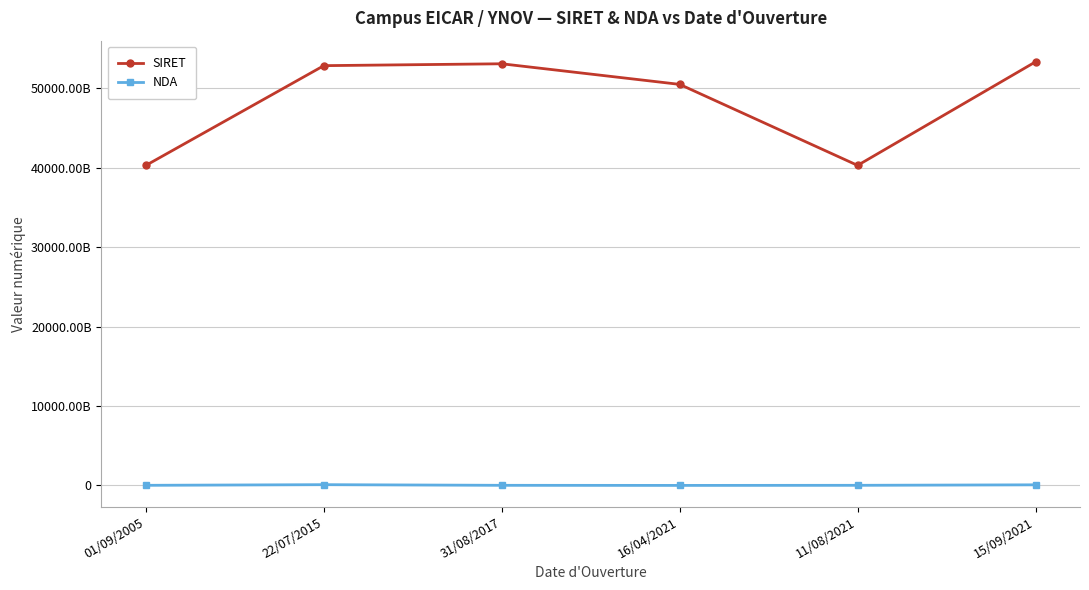

Is this an area chart (filled region under the line)?

No